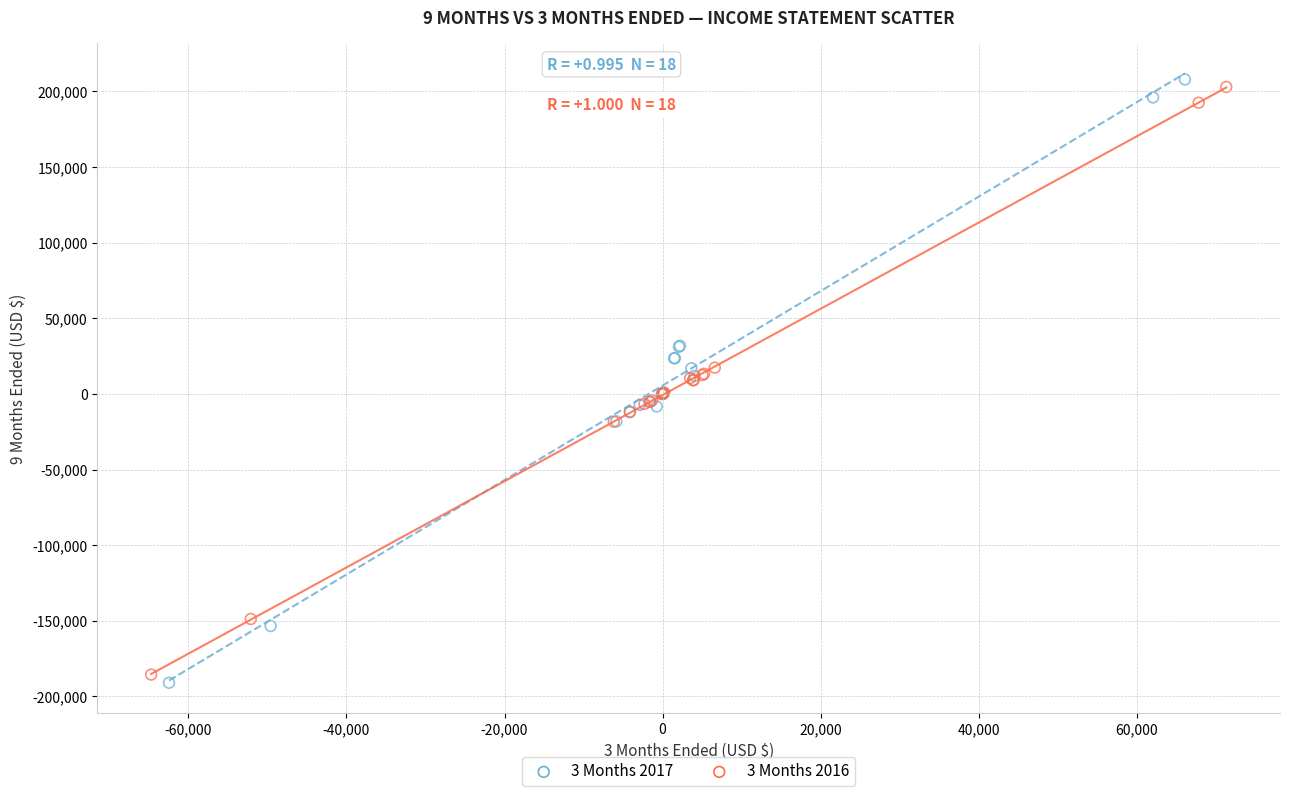

Which series reaches the minimum Y coordinate?

3 Months 2017